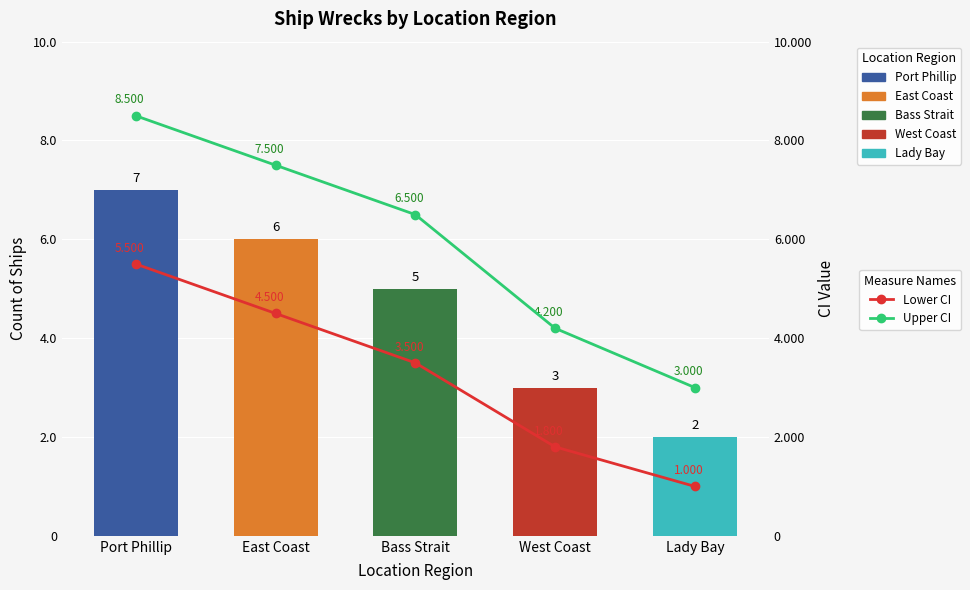

Which category has the highest value in the Upper CI series?

Port Phillip